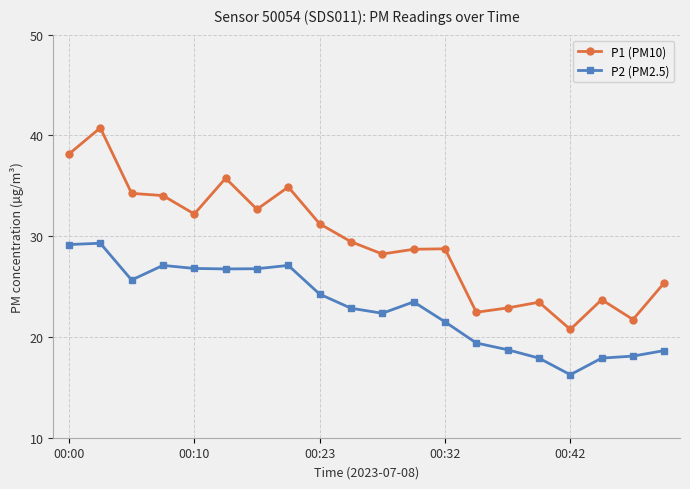

True or false: P1 (PM10) and P2 (PM2.5) cross at least once.

False